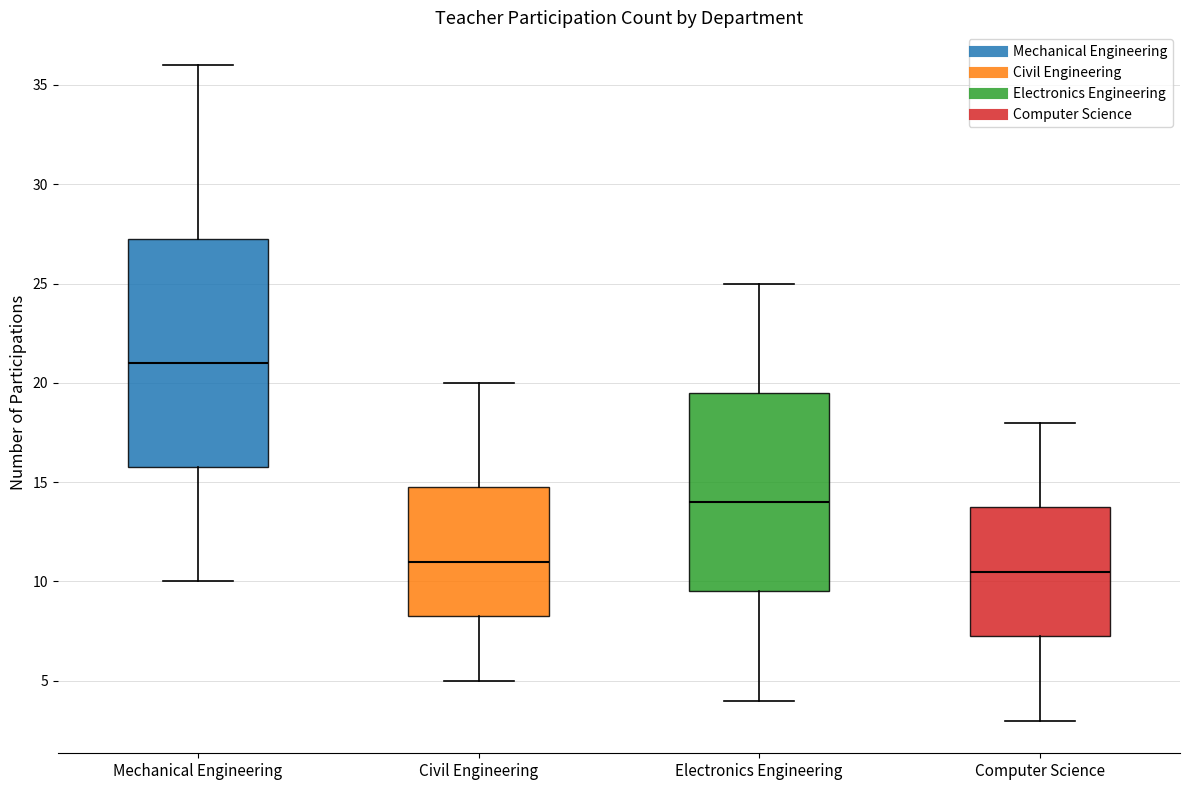

Reading left to right, read every box against the y-axis: the position of its median line, the range the box covers, and the ends of its whiskers. The values are not printed on the chart, so give them approximately, as read against the axis.

Mechanical Engineering: median 21.0, box 16.0 to 27.5, whiskers 10.0 to 36.0
Civil Engineering: median 11.0, box 8.5 to 15.0, whiskers 5.0 to 20.0
Electronics Engineering: median 14.0, box 9.5 to 19.5, whiskers 4.0 to 25.0
Computer Science: median 10.5, box 7.5 to 14.0, whiskers 3.0 to 18.0